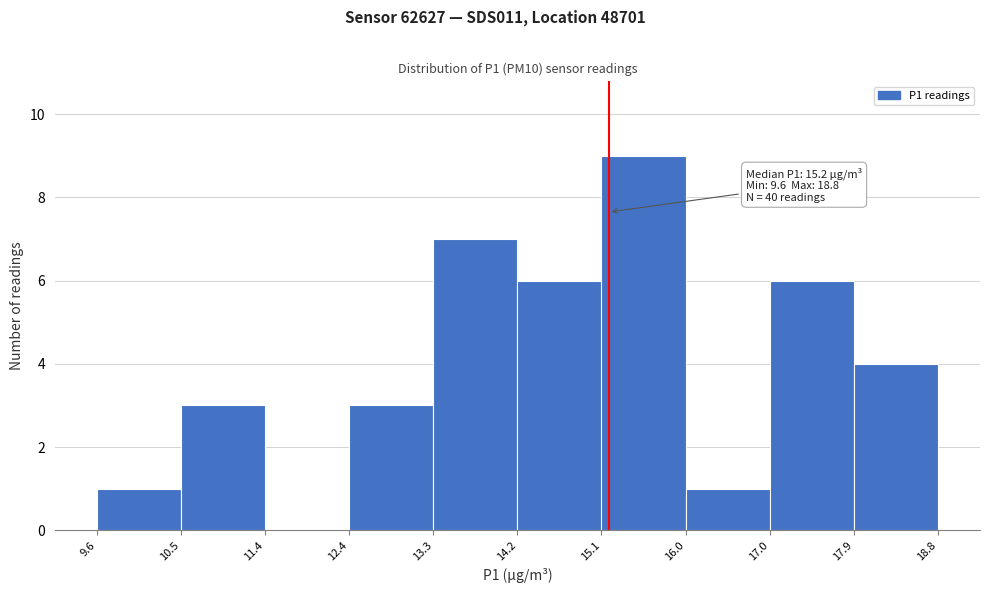

Which range on the x-axis has the tallest bar?

15.1 to 16.0